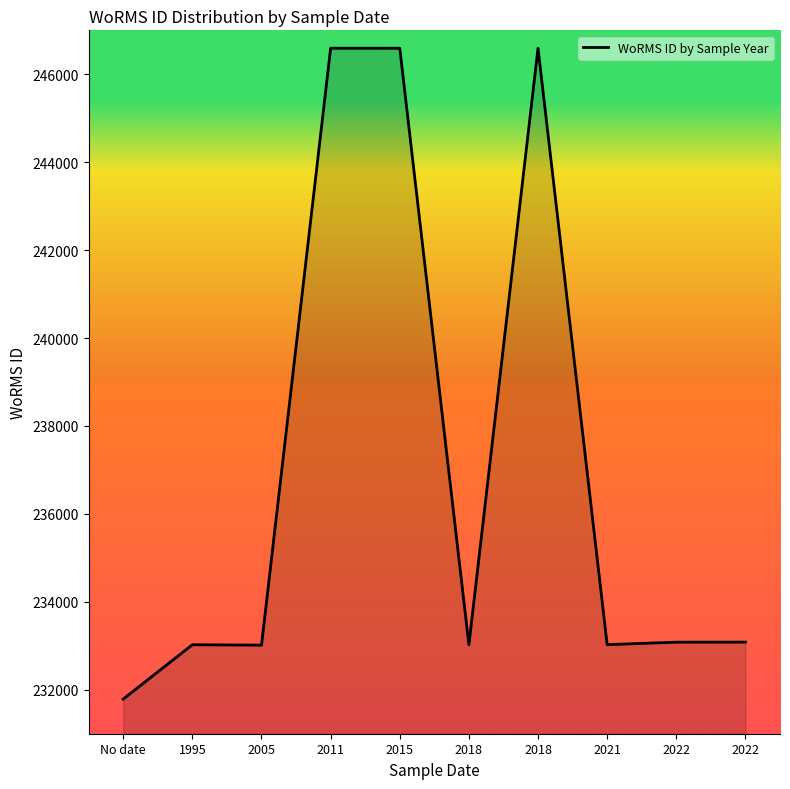

Rank the categories by value from highest to lowest.

2011, 2015, 2018, 2022, 2022, 2021, 1995, 2018, 2005, No date